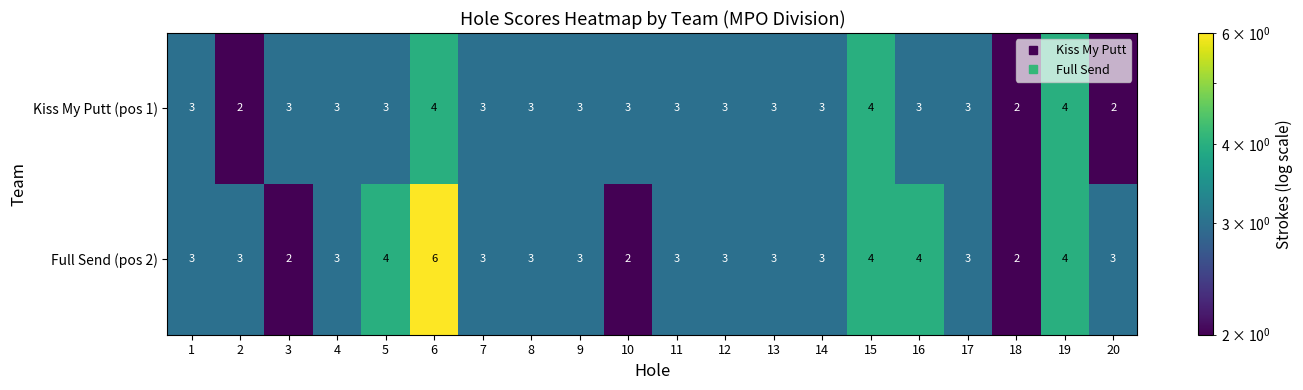

What is the maximum value for Kiss My Putt (pos 1)?

4